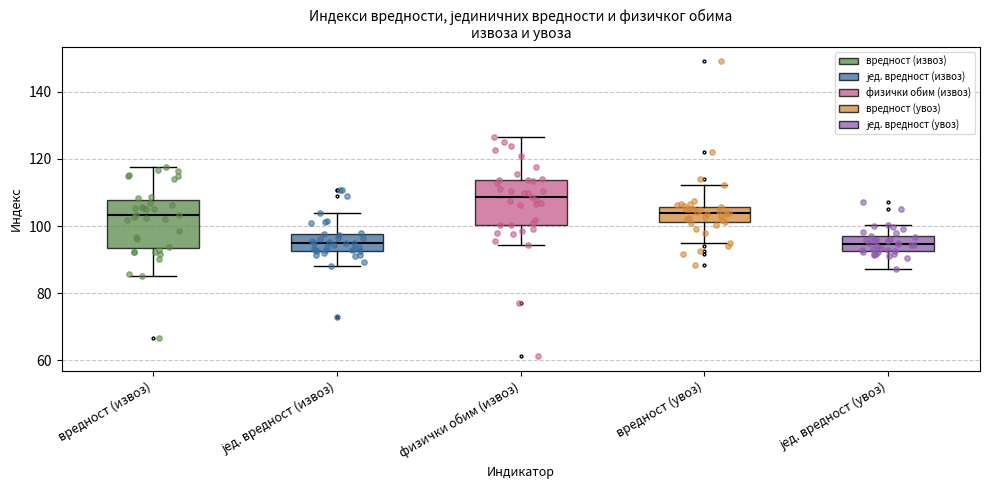

Reading left to right, read every box against the y-axis: the position of its median line, the range the box covers, and the ends of its whiskers. The values are not printed on the chart, so give them approximately, as read against the axis.

вредност (извоз): median 104, box 94 to 108, whiskers 86 to 118
јед. вредност (извоз): median 96, box 92 to 98, whiskers 88 to 104
физички обим (извоз): median 108, box 100 to 114, whiskers 94 to 126
вредност (увоз): median 104, box 102 to 106, whiskers 94 to 112
јед. вредност (увоз): median 94, box 92 to 96, whiskers 88 to 100